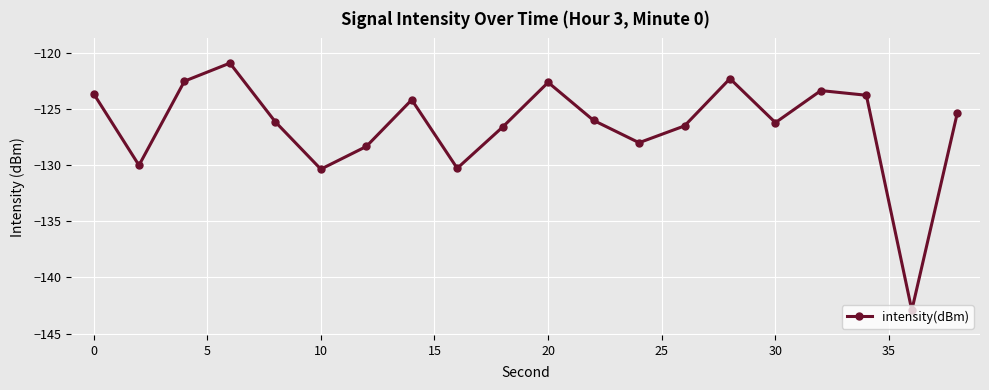

Count the number of data series in this chart.

1